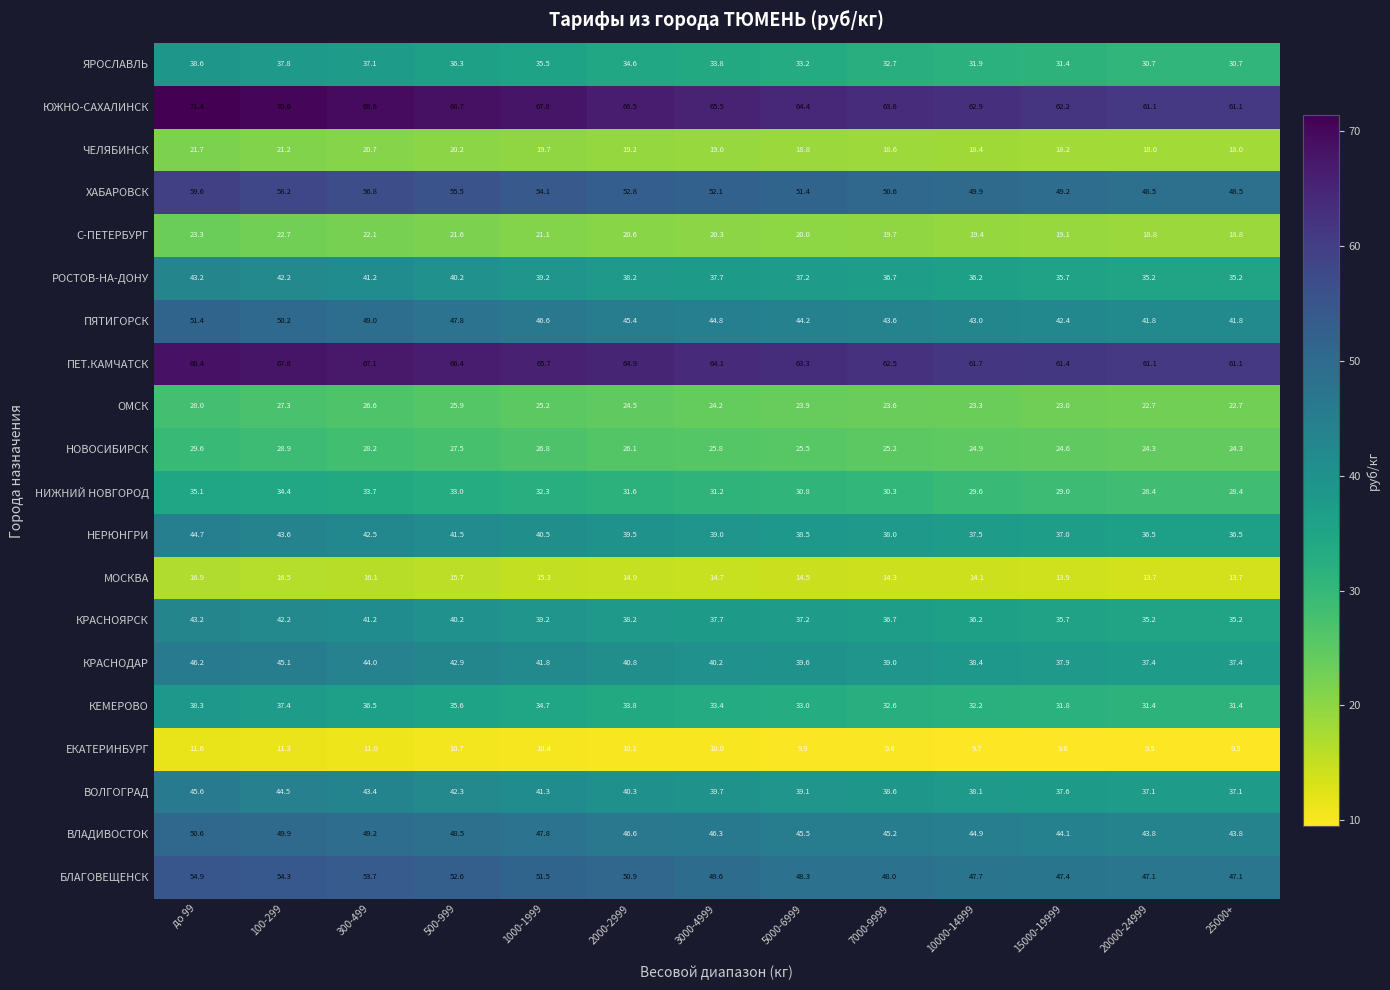

What is the difference between the second highest and second lowest values in the РОСТОВ-НА-ДОНУ series?

7.0